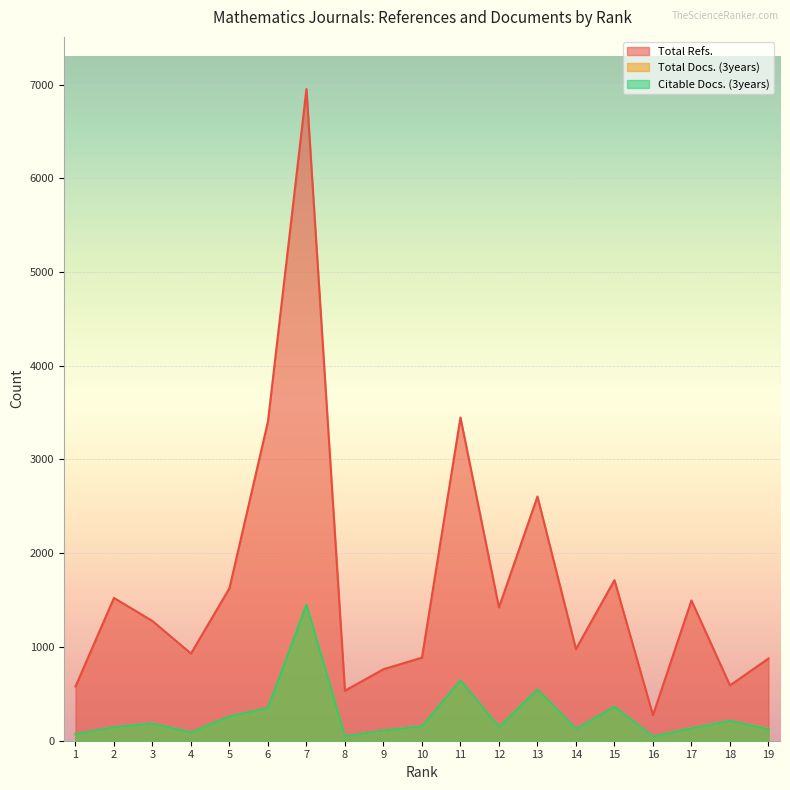

List the labels in order of Citable Docs. (3years) value, smallest first.

16, 8, 1, 4, 9, 14, 19, 17, 2, 12, 10, 3, 18, 5, 6, 15, 13, 11, 7